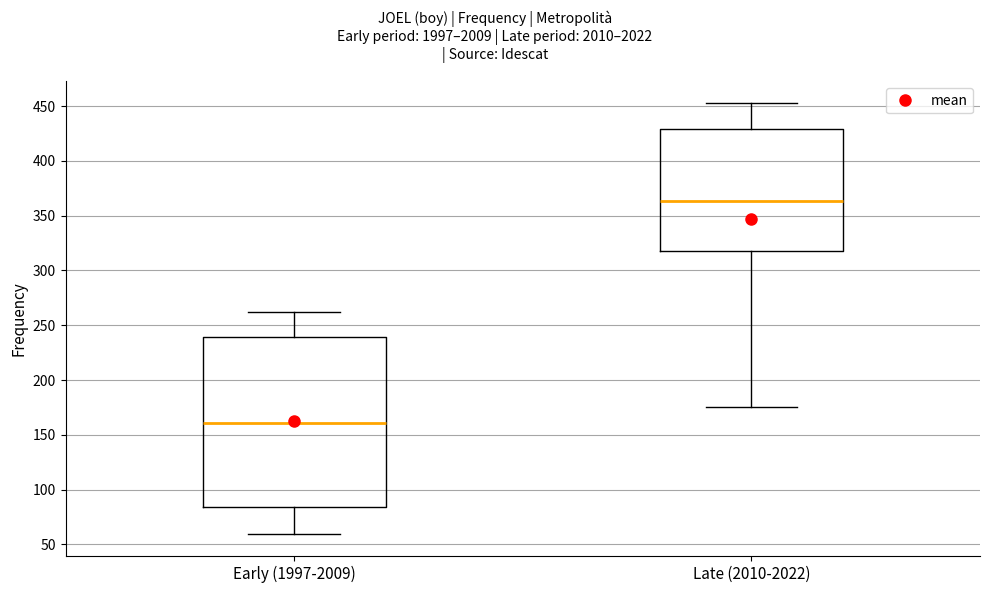

Reading left to right, read every box against the y-axis: the position of its median line, the range the box covers, and the ends of its whiskers. The values are not printed on the chart, so give them approximately, as read against the axis.

Early (1997-2009): median 160, box 85 to 240, whiskers 60 to 260
Late (2010-2022): median 365, box 320 to 430, whiskers 175 to 455